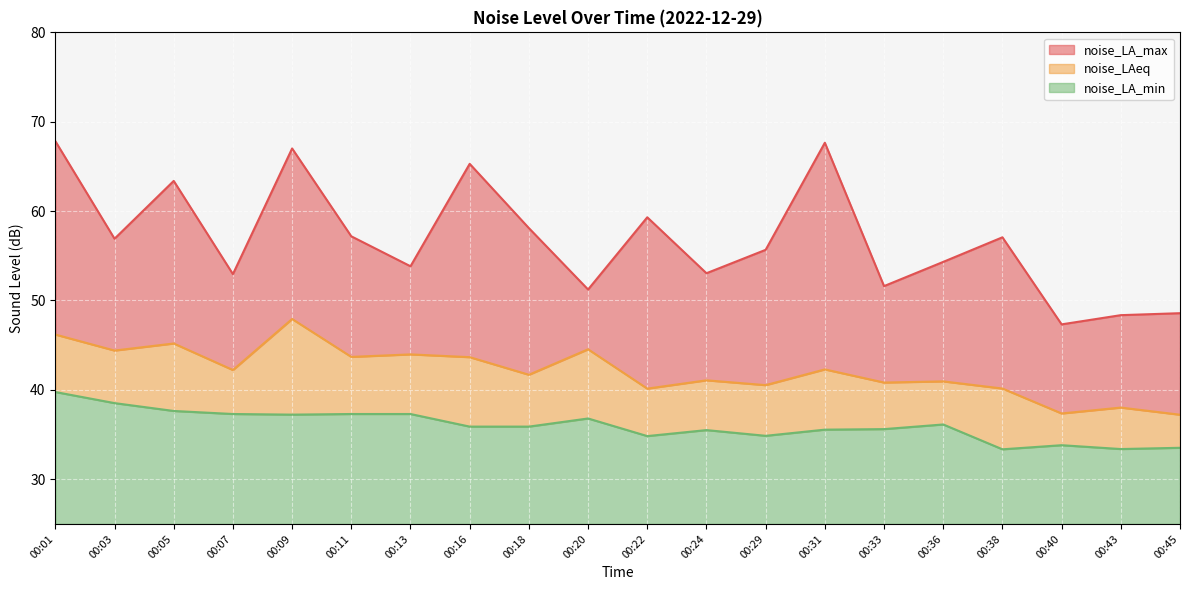

Where is noise_LA_min nearest to the value 36?

00:16